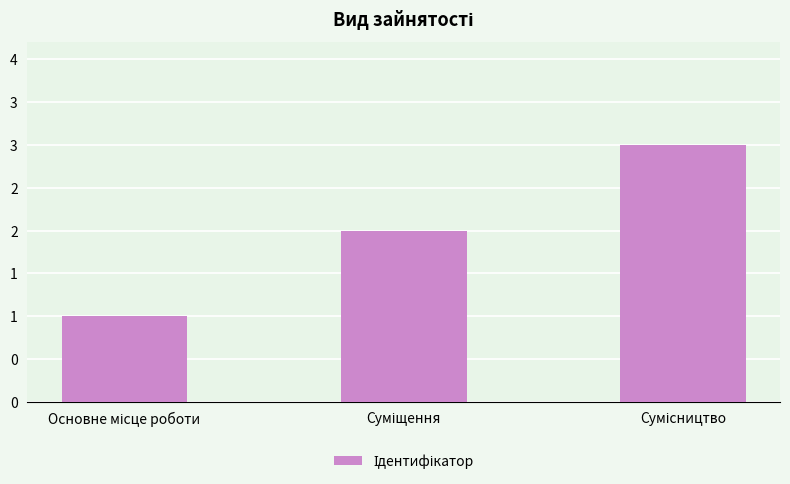

Where is the data nearest to the value 2?

Суміщення